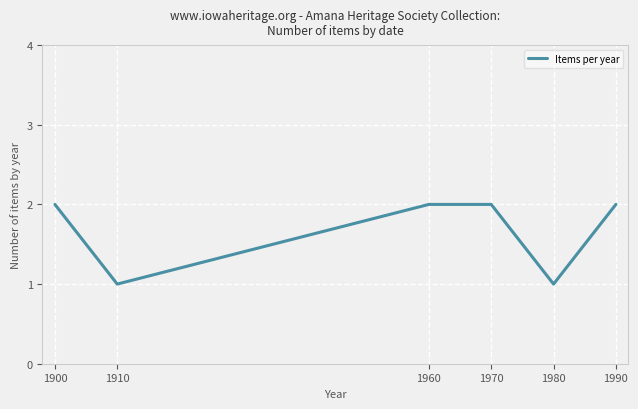

Approximately how many times larger is the value at 1980 compared to 1960?

0.5